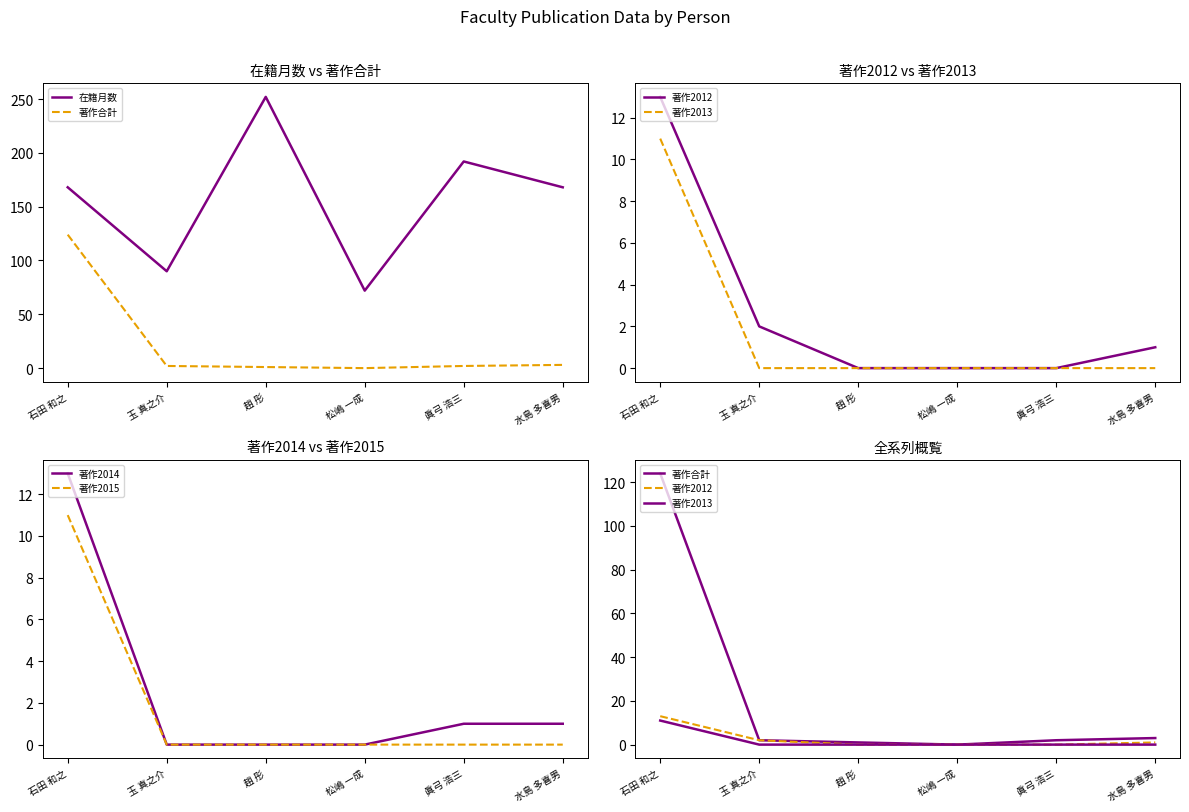

True or false: 著作2012 and 著作2014 intersect in this chart.

False